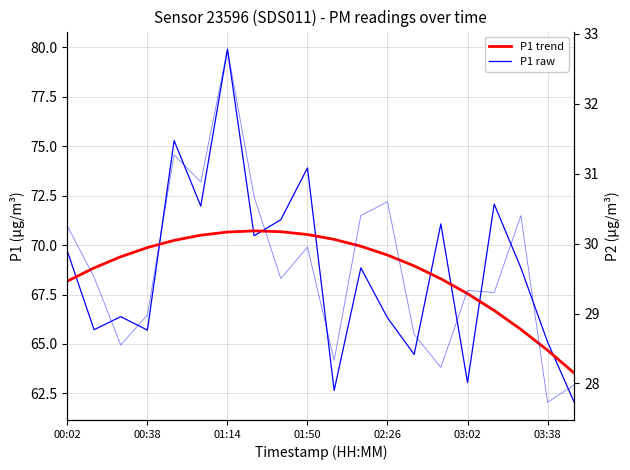

True or false: P1 and P2 intersect in this chart.

False